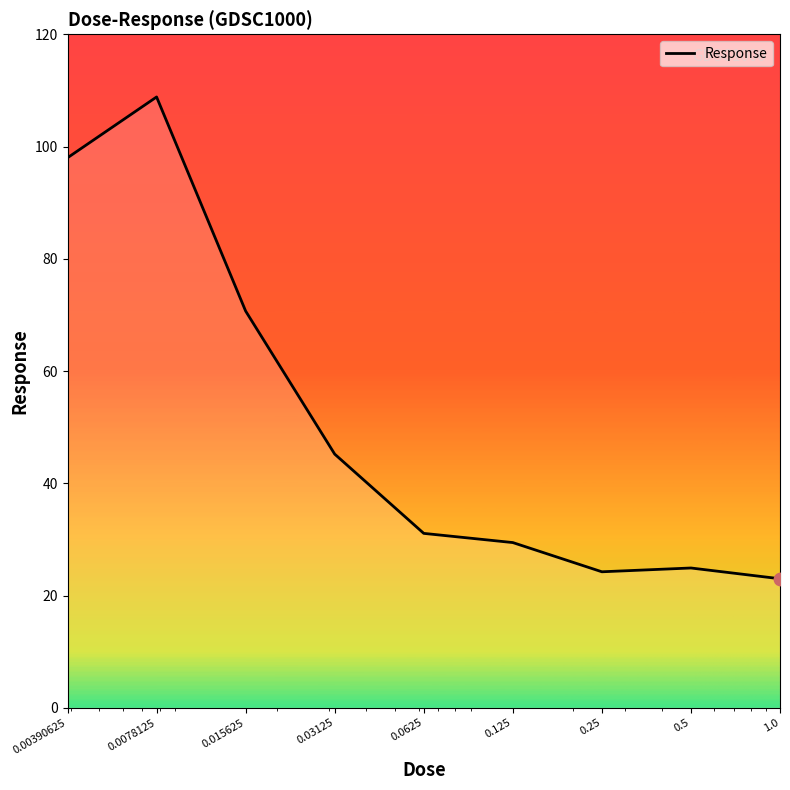

What is the smallest value displayed?

23.0